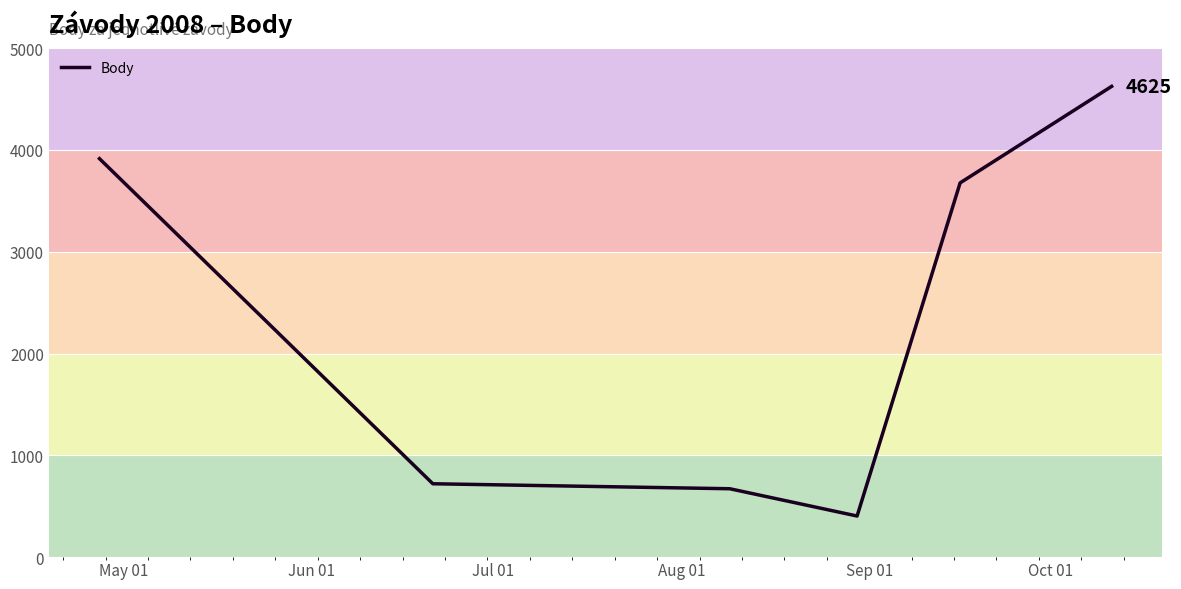

What is the sum of all values?

14014